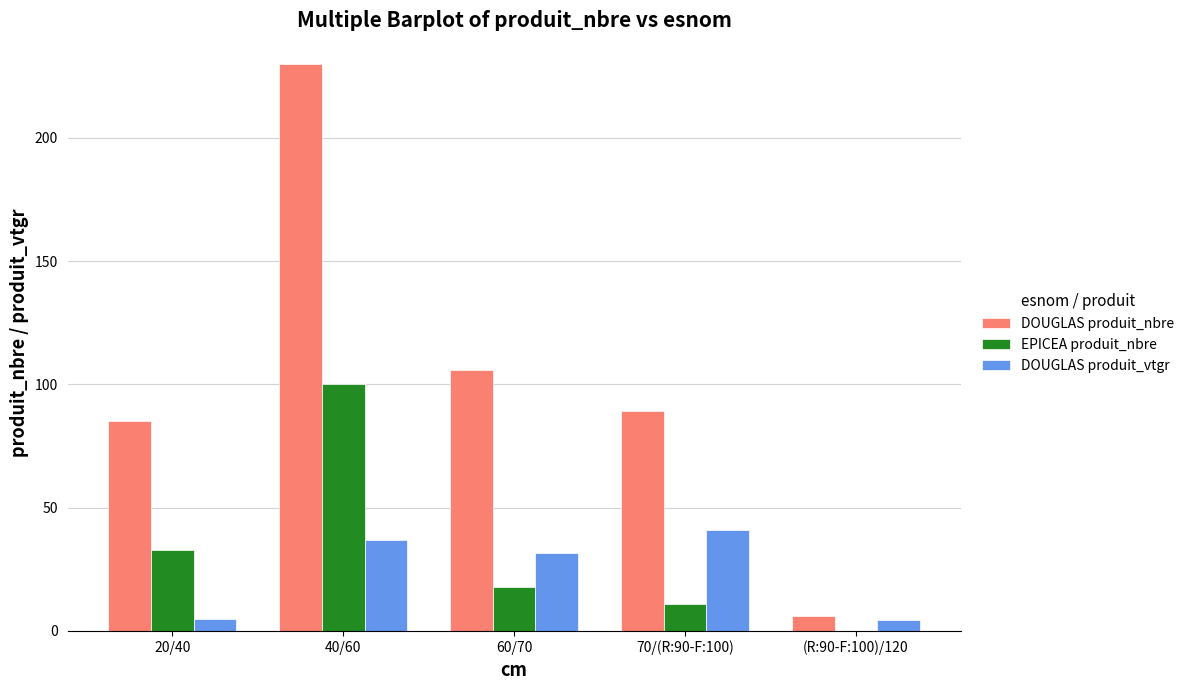

What is the average value of the DOUGLAS produit_nbre series?

103.2